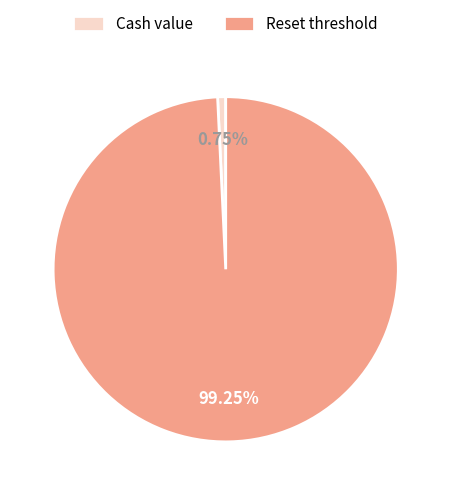

What is the largest slice in the pie chart?

Reset threshold